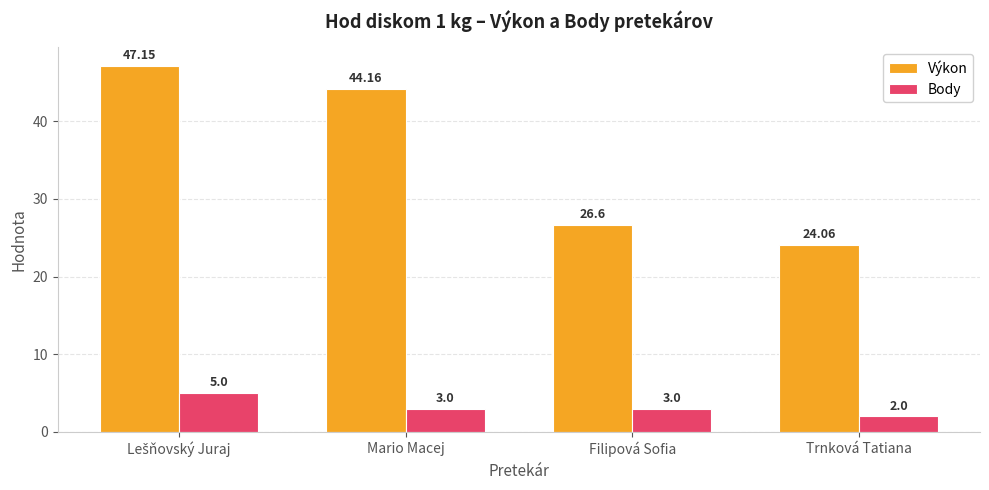

What is the total value across all series at Filipová Sofia?

29.6